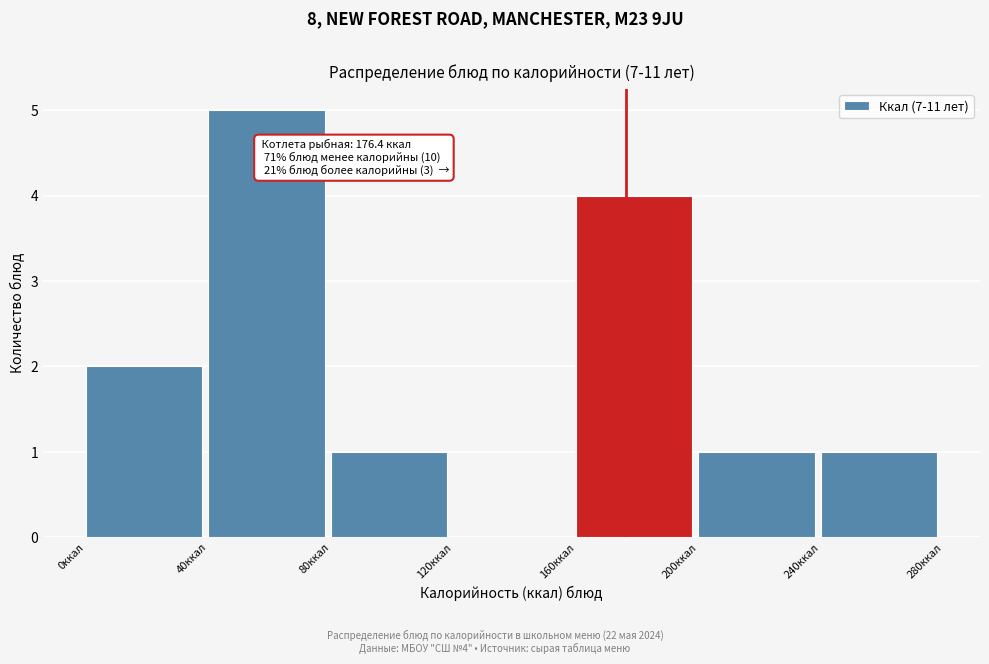

Which range on the x-axis has the tallest bar?

40 to 80